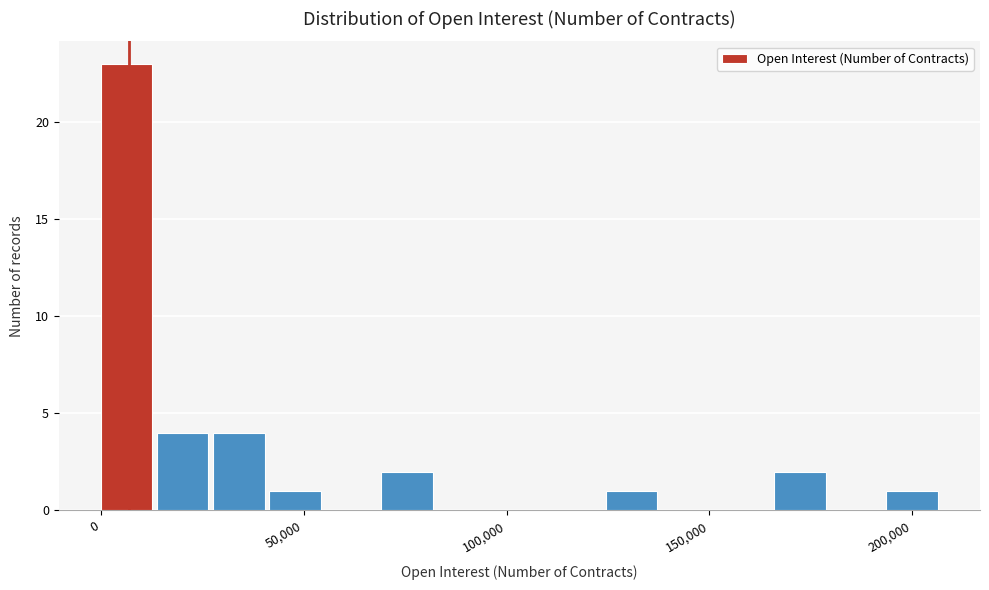

Around what value on the x-axis is the tallest bar? Give the approximate position of its centre, as read against the axis.

5000